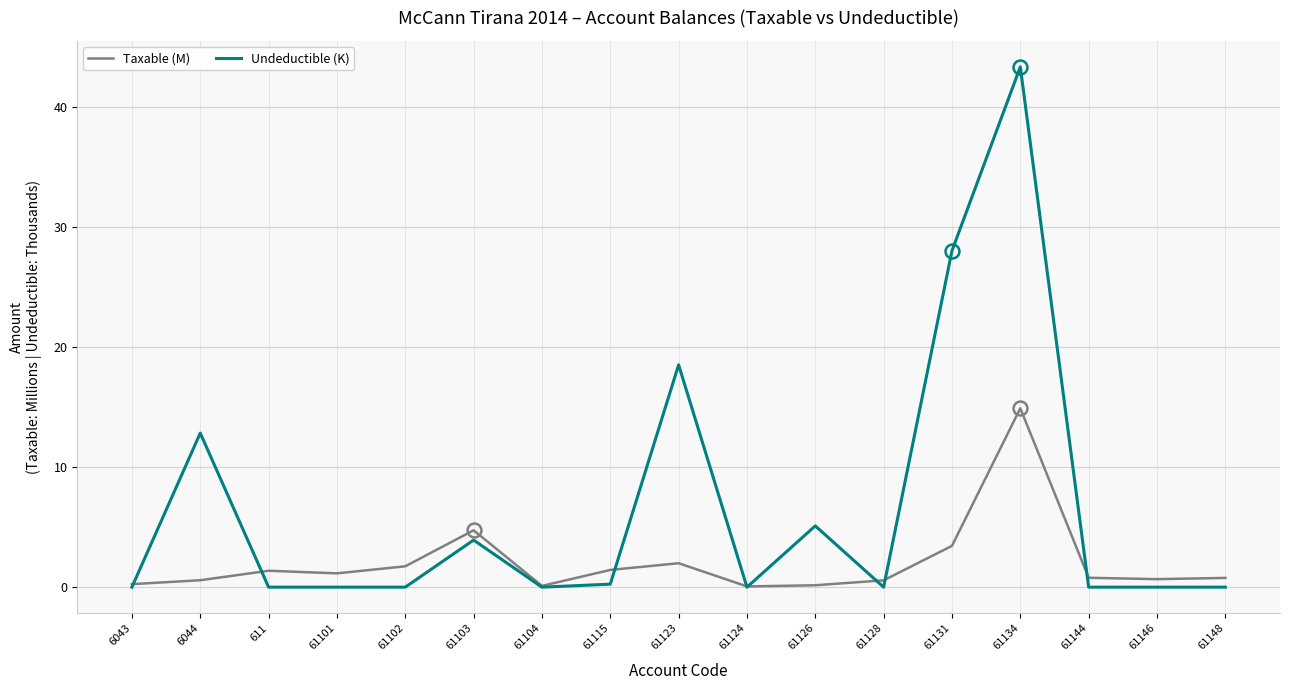

Rank the series by their maximum value, from lowest to highest.

Taxable (M), Undeductible (K)